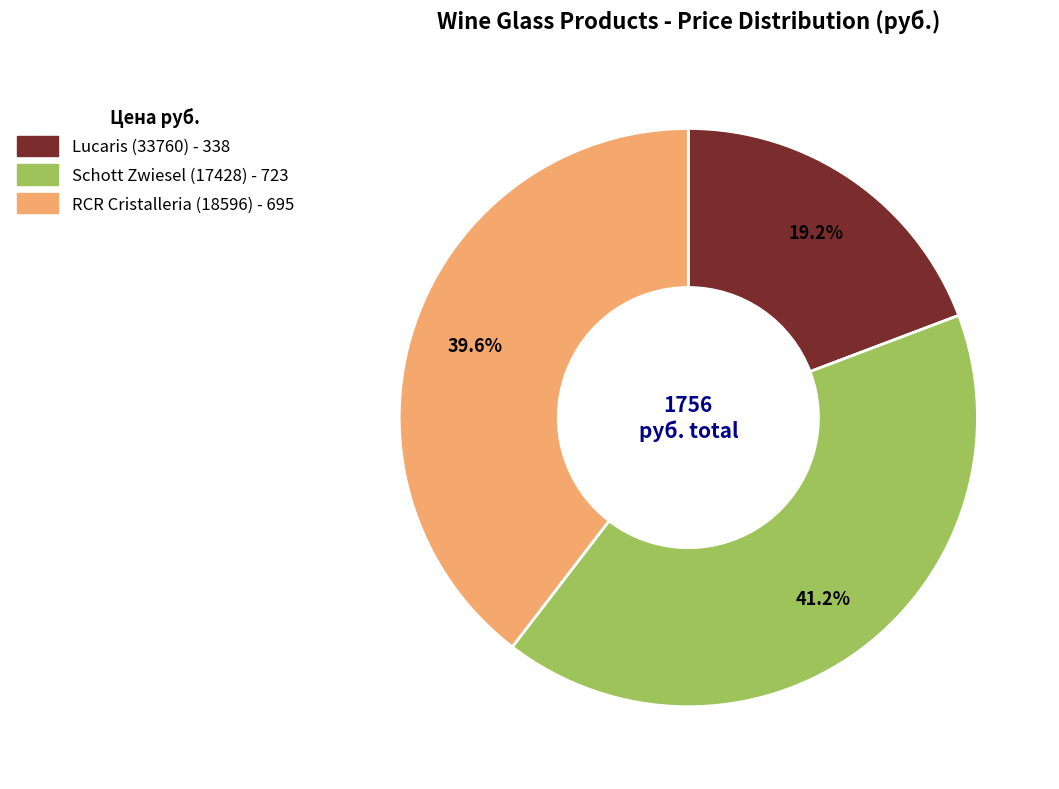

What portion of the pie excludes RCR Cristalleria (18596)?

60.4%